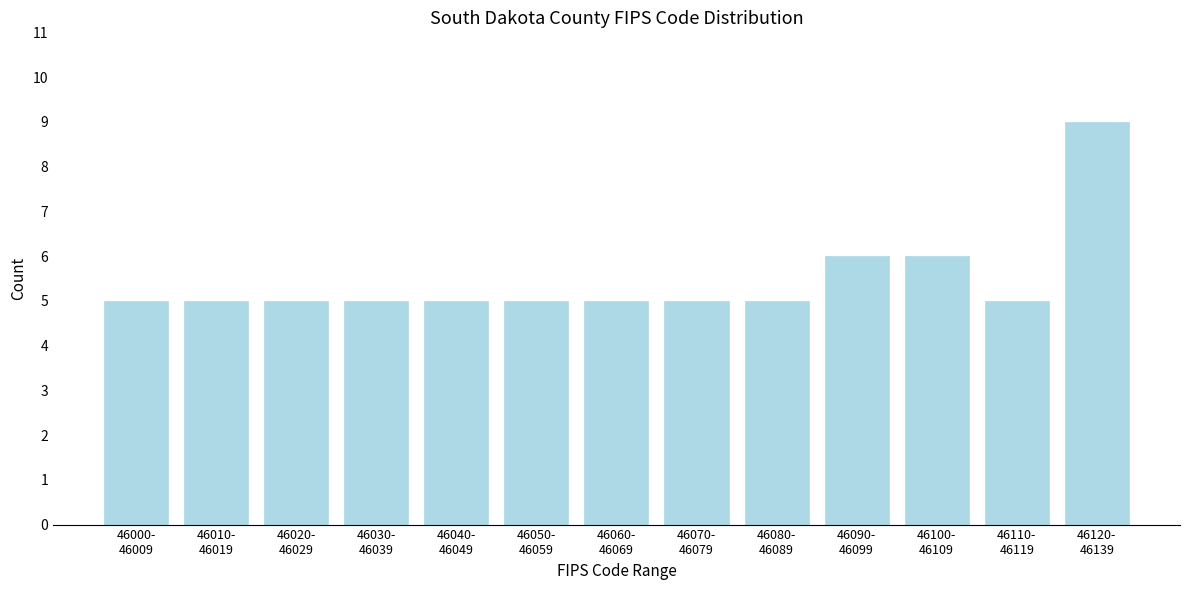

Reading right to left, what are all the values shown in this chart?

9	5	6	6	5	5	5	5	5	5	5	5	5